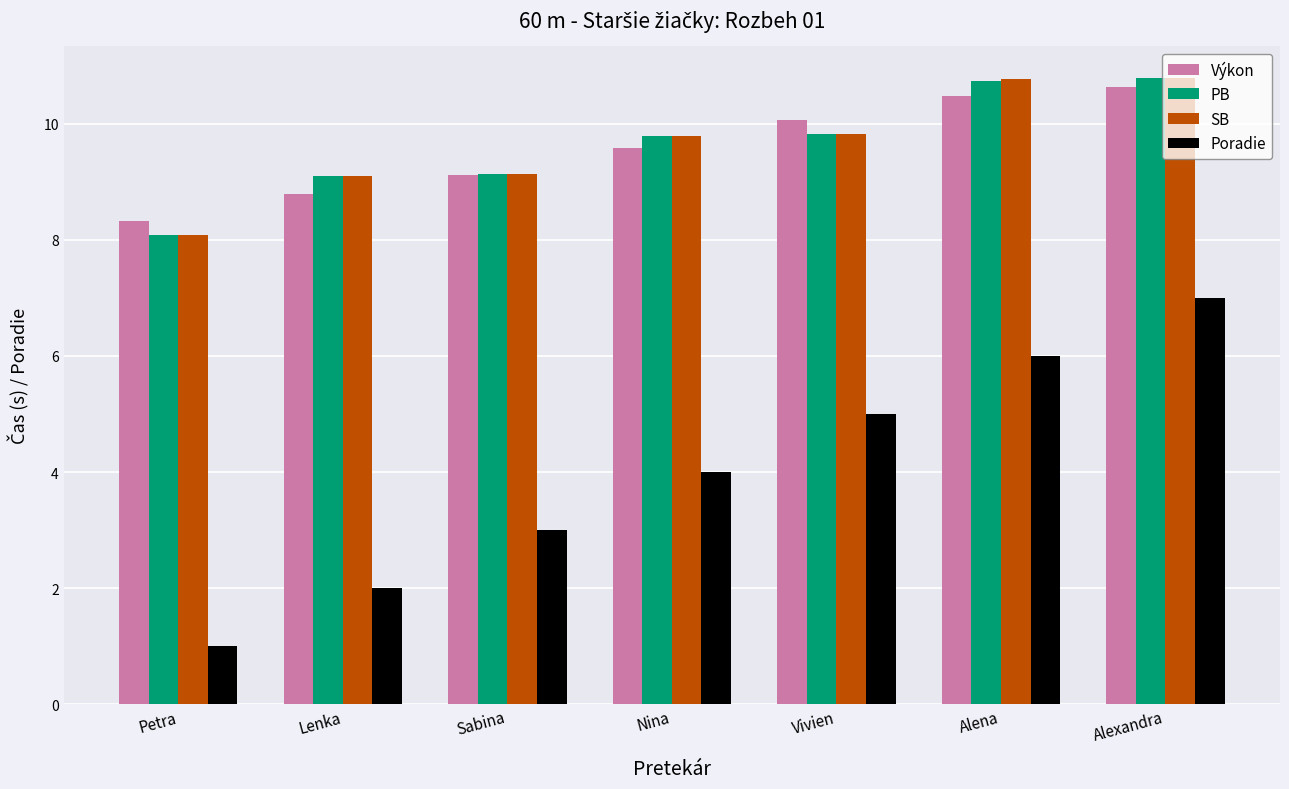

What are all the series names shown in the legend?

Výkon, PB, SB, Poradie